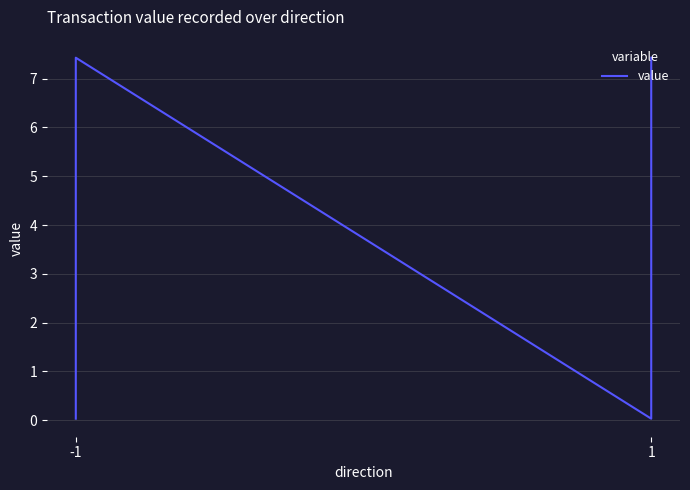

How many lines are shown in the chart?

1